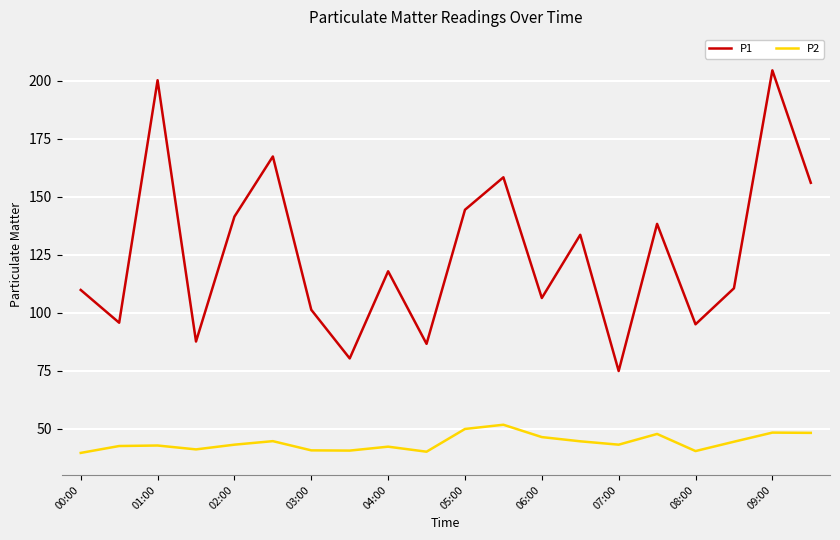

True or false: P1 has more than 2 points higher than both neighbors.

True